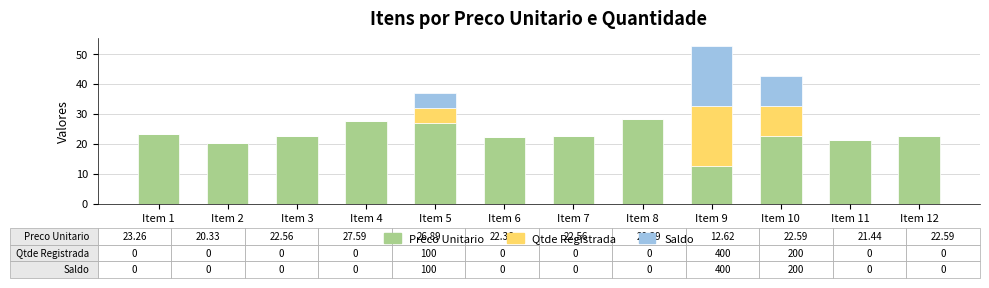

At which category is the sum across all series the highest?

Item 9